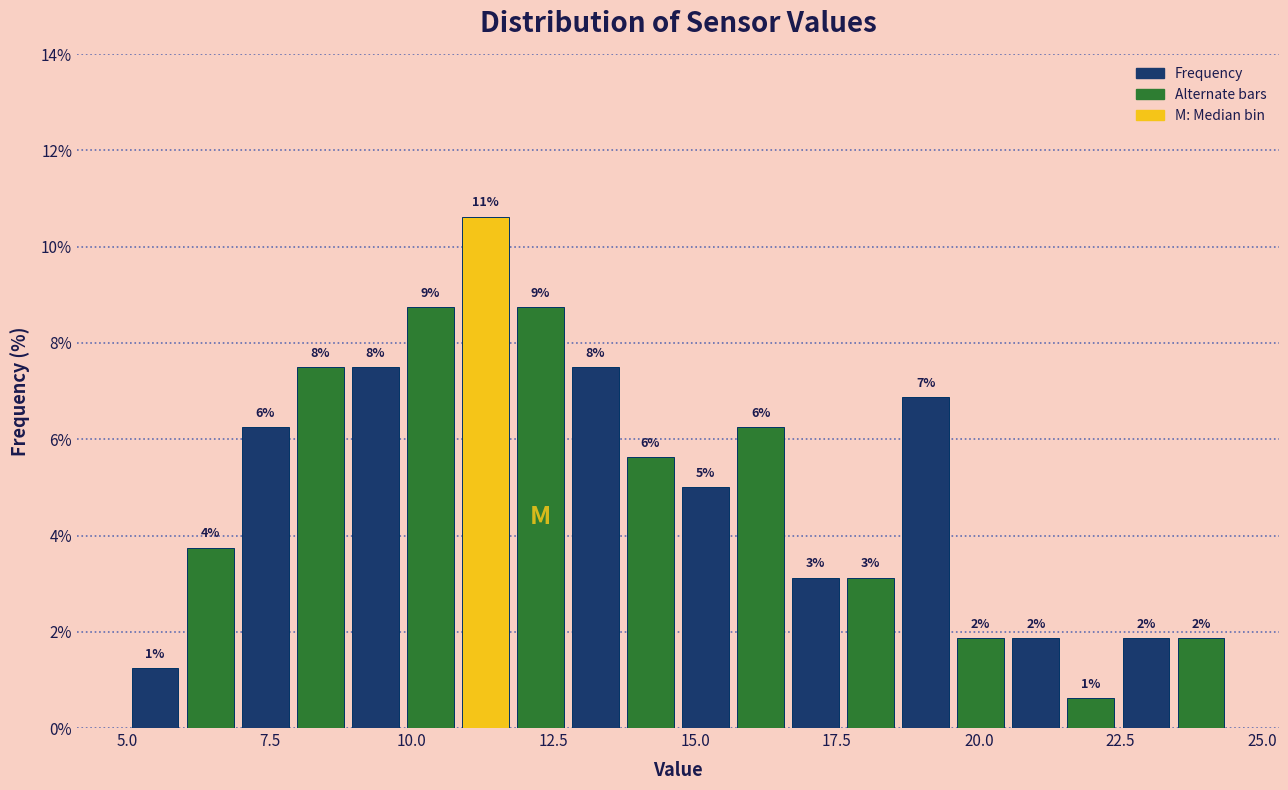

Read against the x-axis, roughly where is the centre of the tallest bar?

11.5